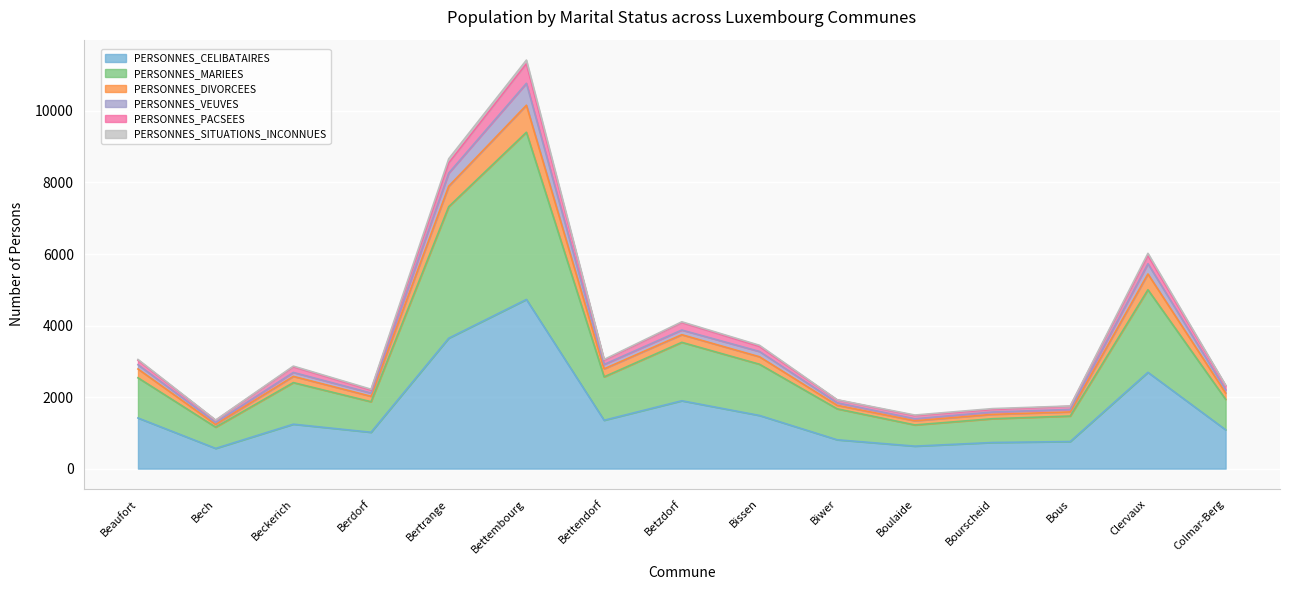

The value of PERSONNES_CELIBATAIRES at Berdorf is 356. True or false?

False